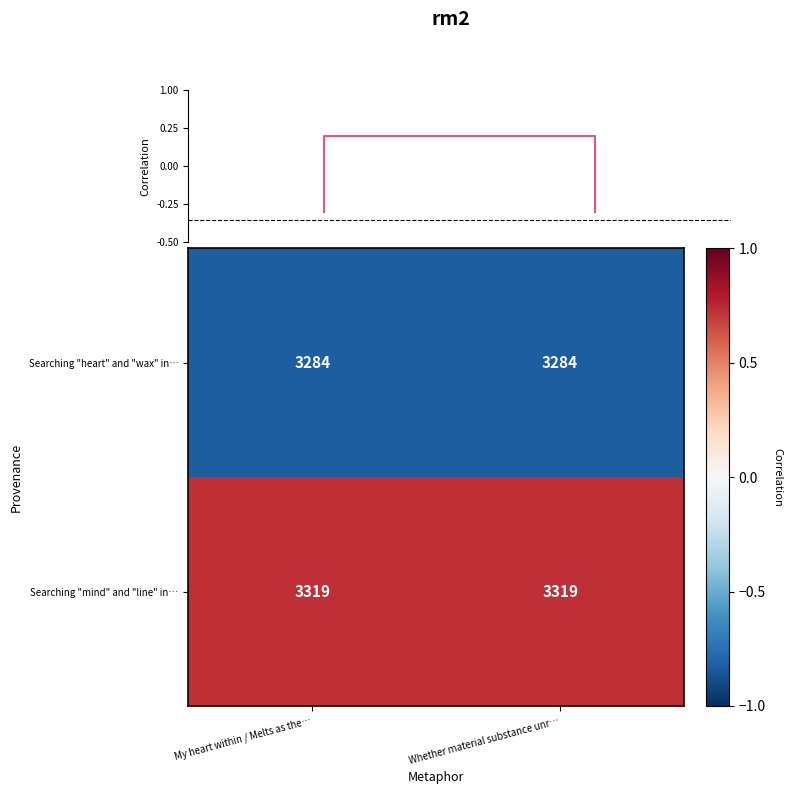

At which category is the sum across all series the highest?

My heart within / Melts as the…